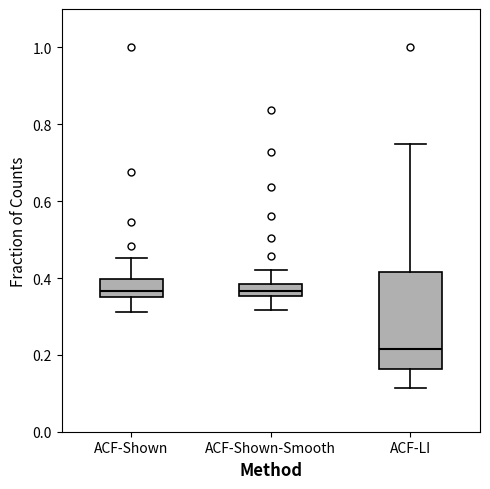

Which box is the tallest, from its lower edge to its upper edge?

ACF-LI